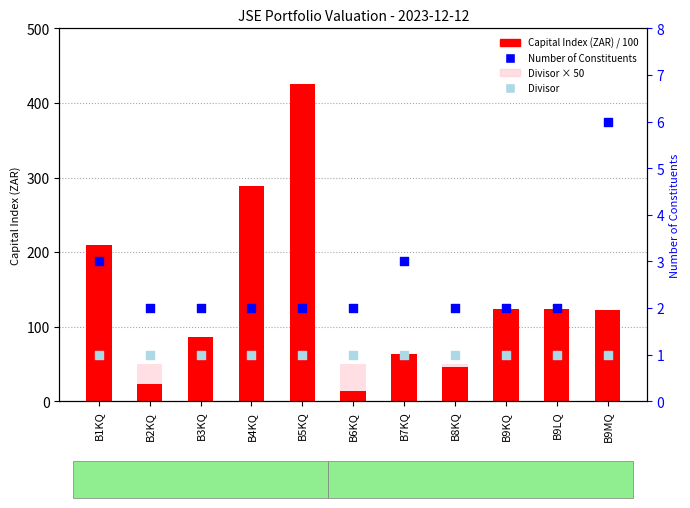

Is the value of Capital Index (ZAR) / 100 at B5KQ greater than the value of Divisor at B9LQ?

Yes